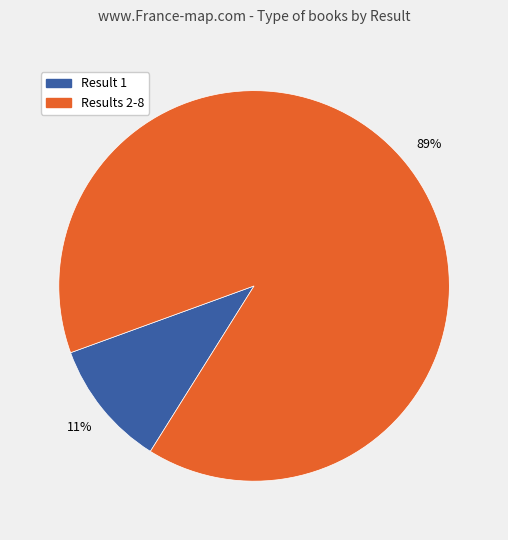

To the nearest percent, what is the average slice percentage?

50%